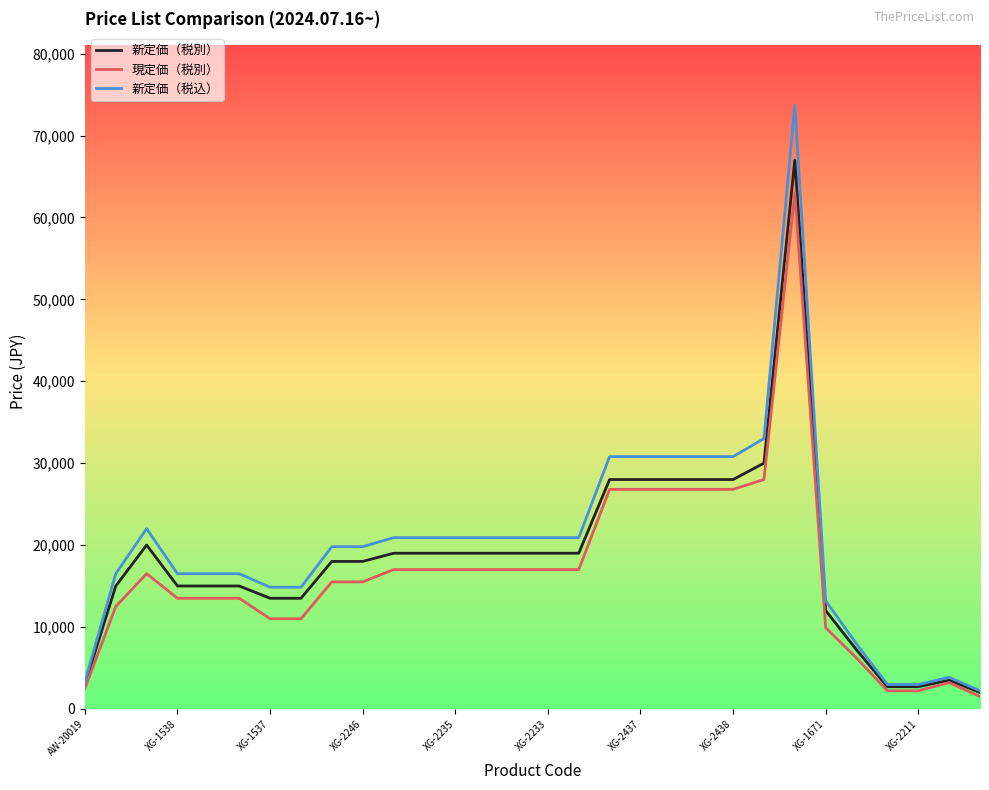

Rank the series by their average value, from highest to lowest.

新定価（税込）, 新定価（税別）, 現定価（税別）